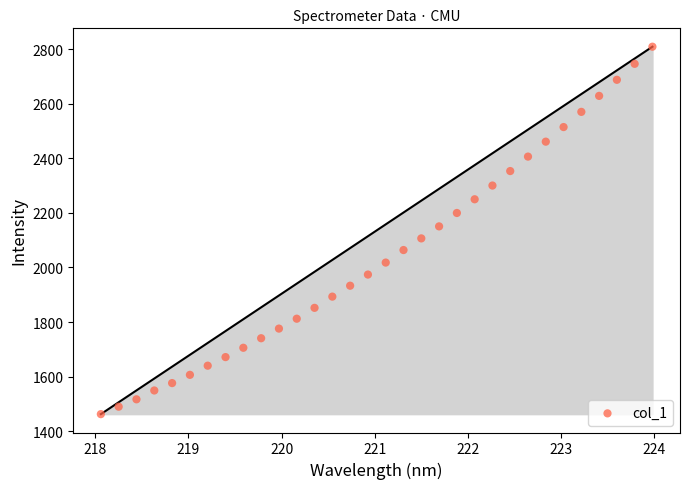

What is the range of Y values (max minus min)?

1347.6